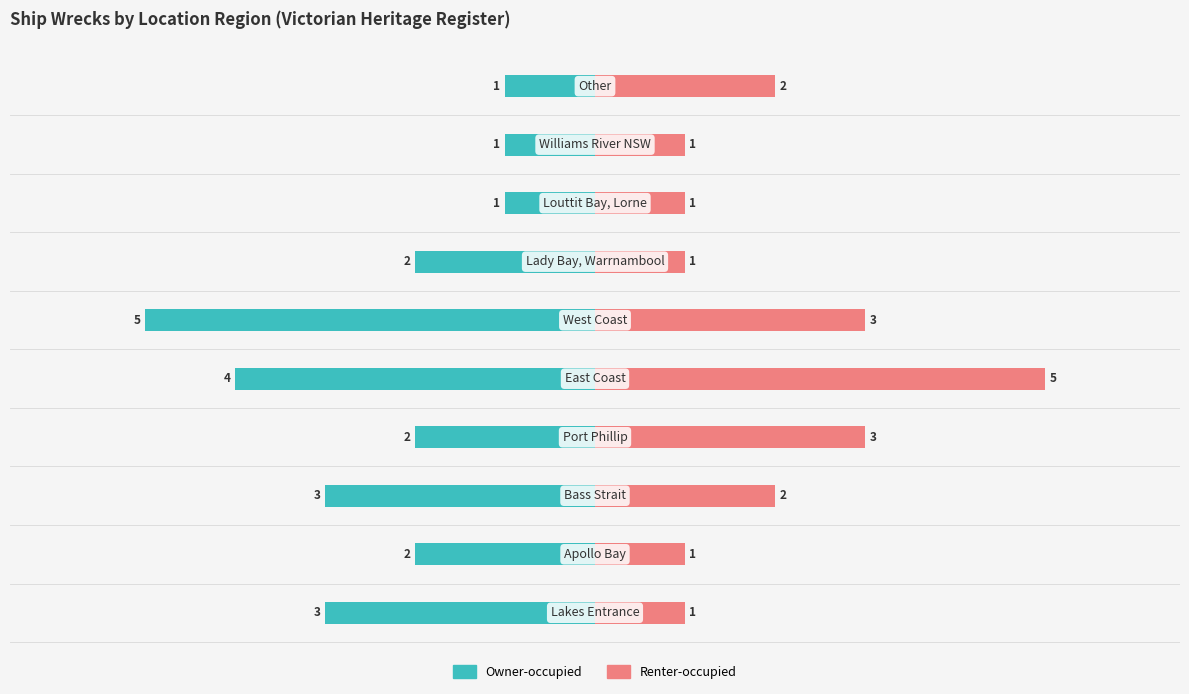

Which series has the largest range (max minus min)?

Owner-occupied